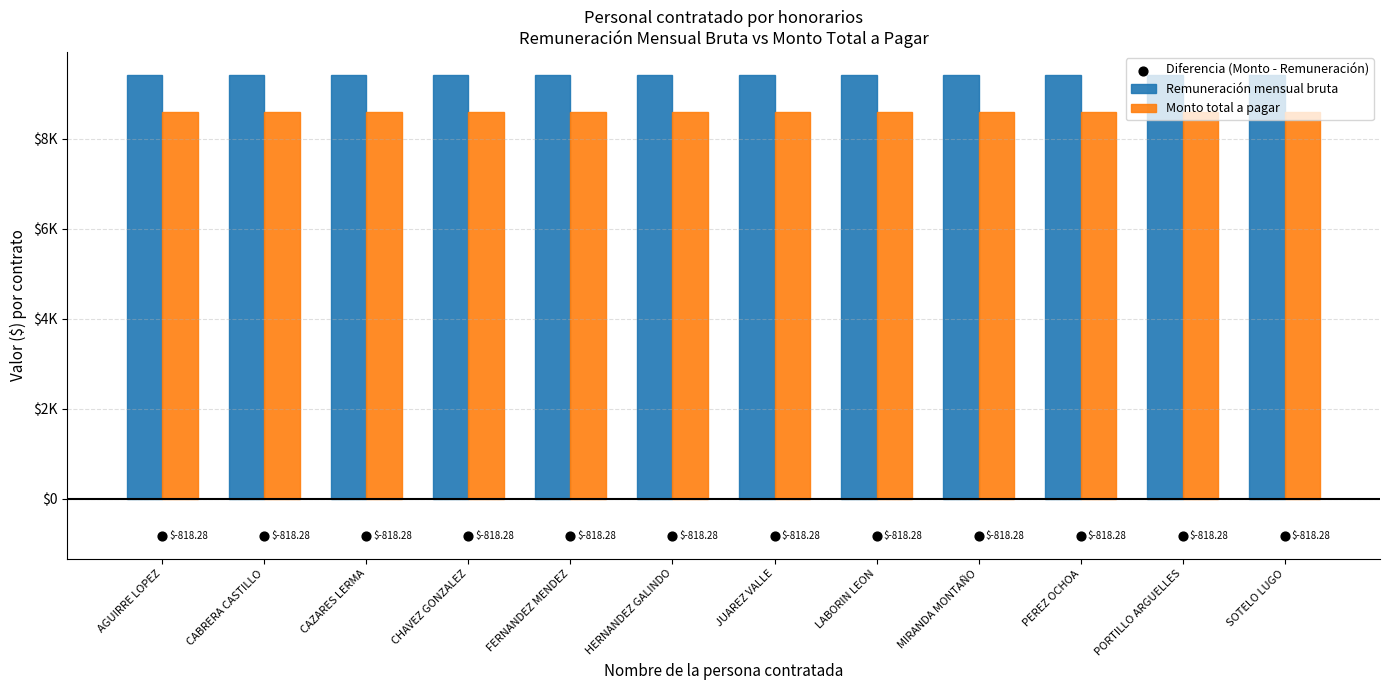

Which series has the largest total across all categories?

Remuneración mensual bruta